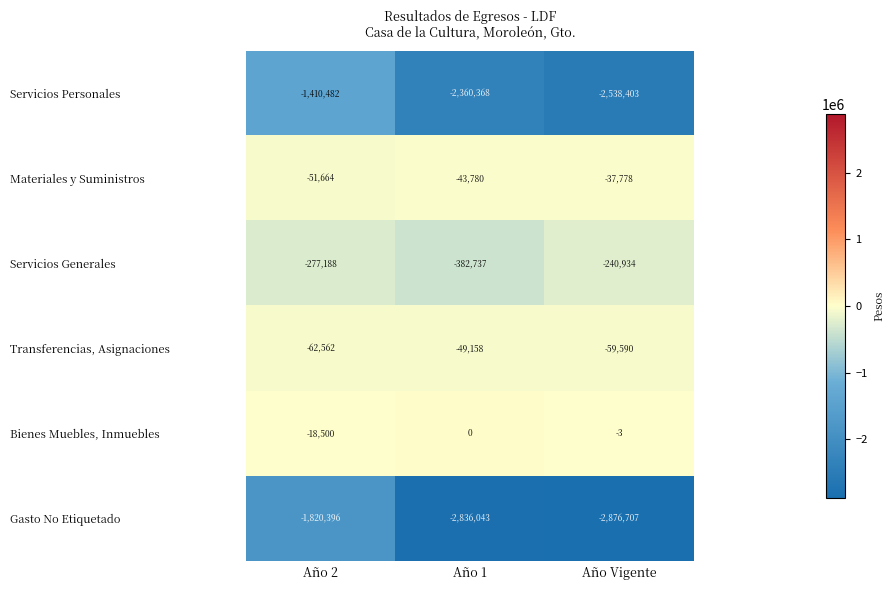

How many series are shown in this chart?

6